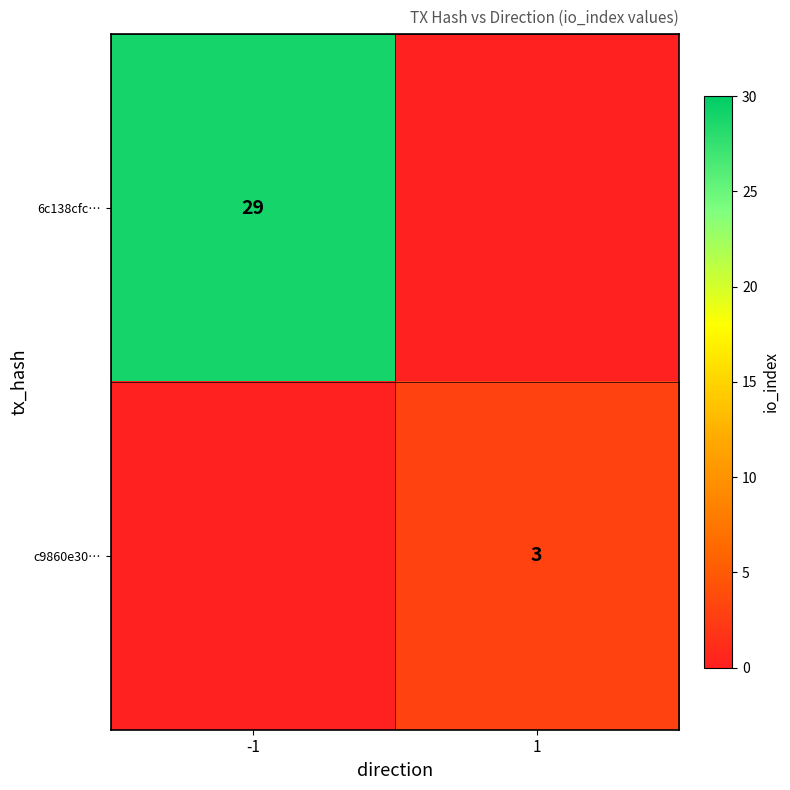

Which has a higher value, -1 or 1?

-1